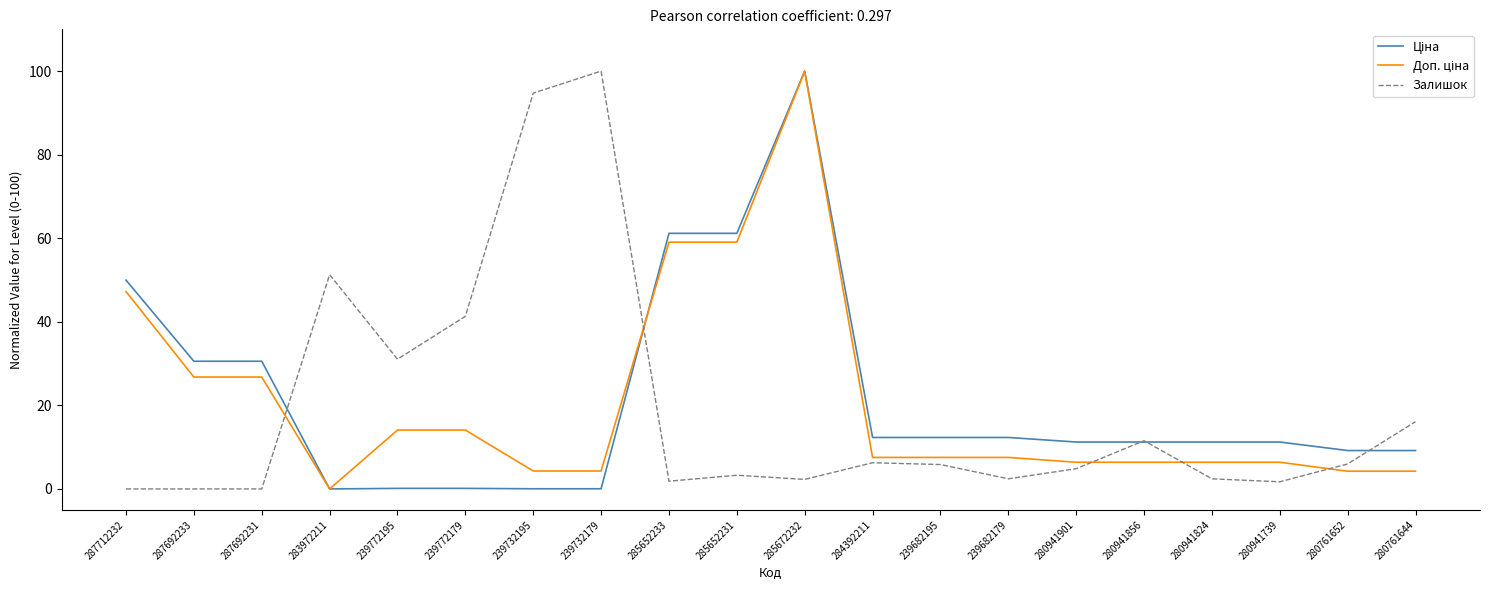

What is the maximum value shown in the chart?

100.0